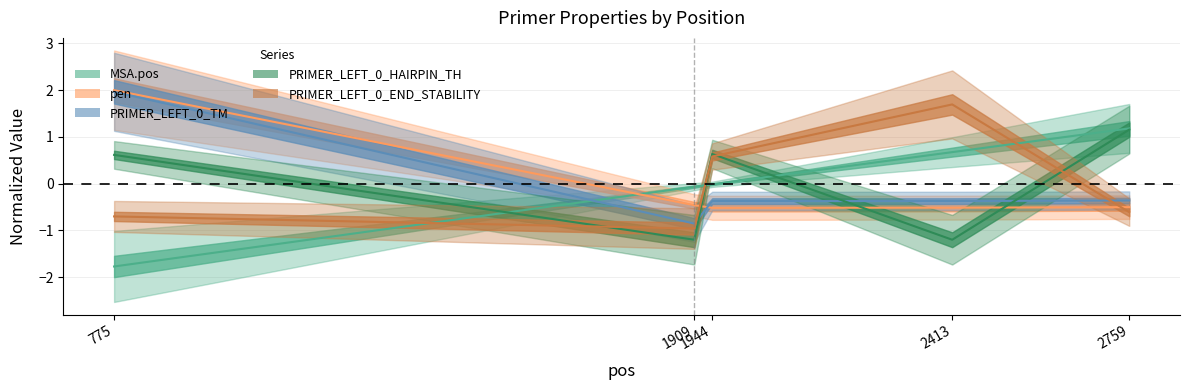

True or false: pen has more than 1 points higher than both neighbors.

False